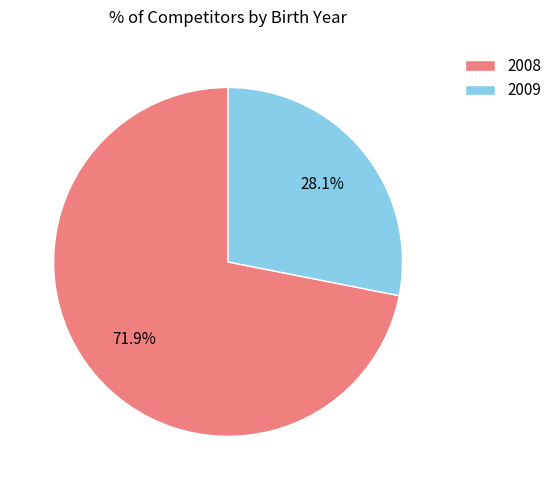

The 2008 slice represents 65% of the pie. True or false?

False